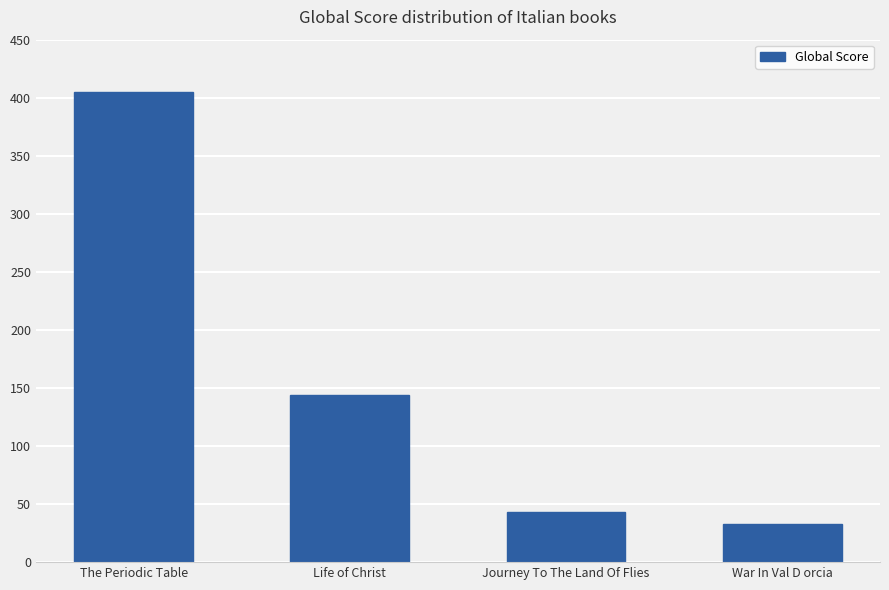

What is the label of the 2nd bar from the left?

Life of Christ